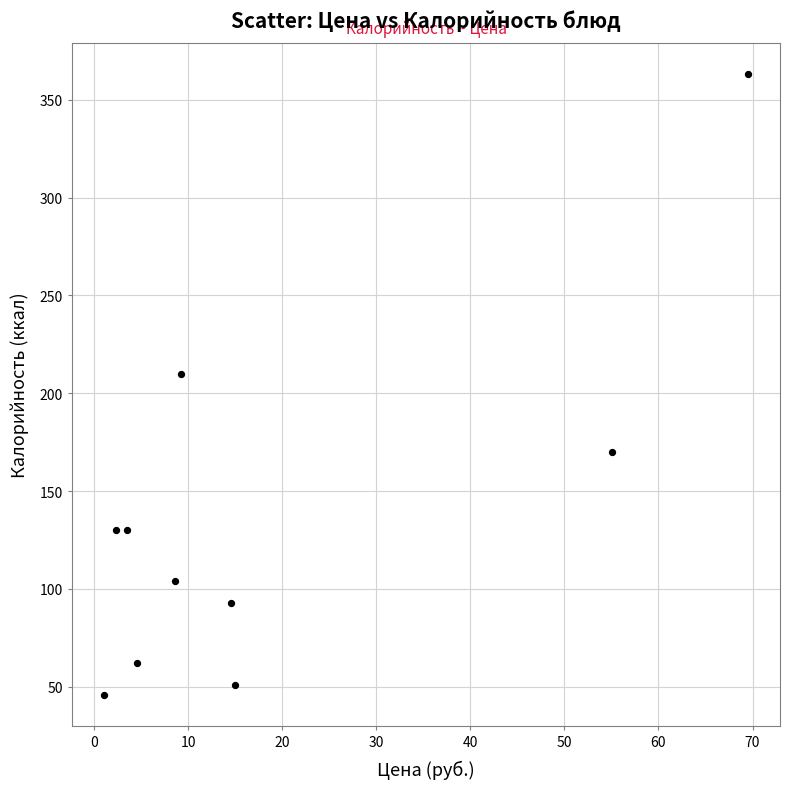

What is the range of Y values (max minus min)?

317